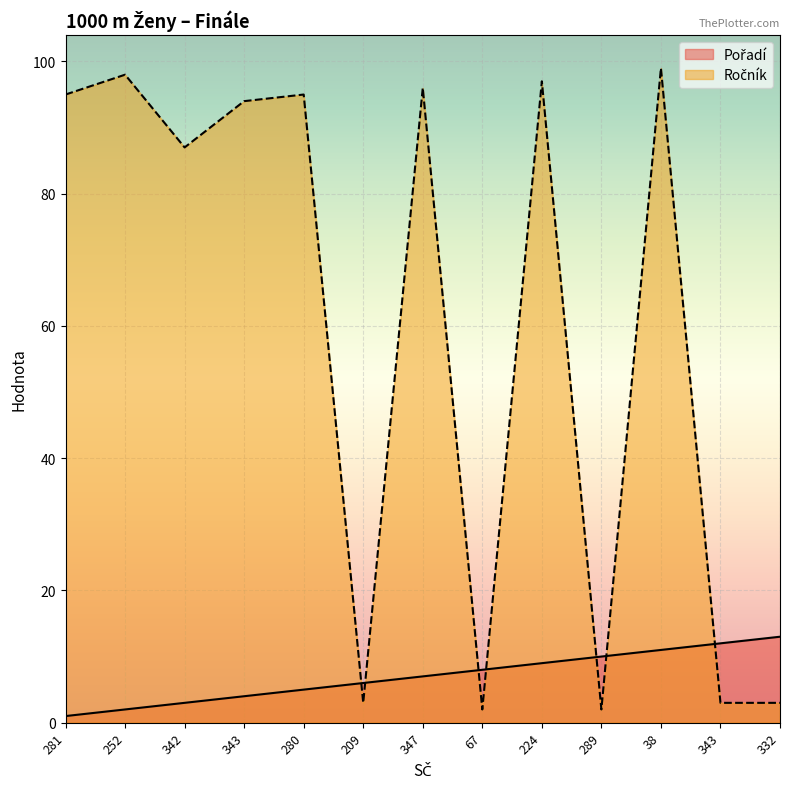

Which label corresponds to the smallest value in the chart?

281